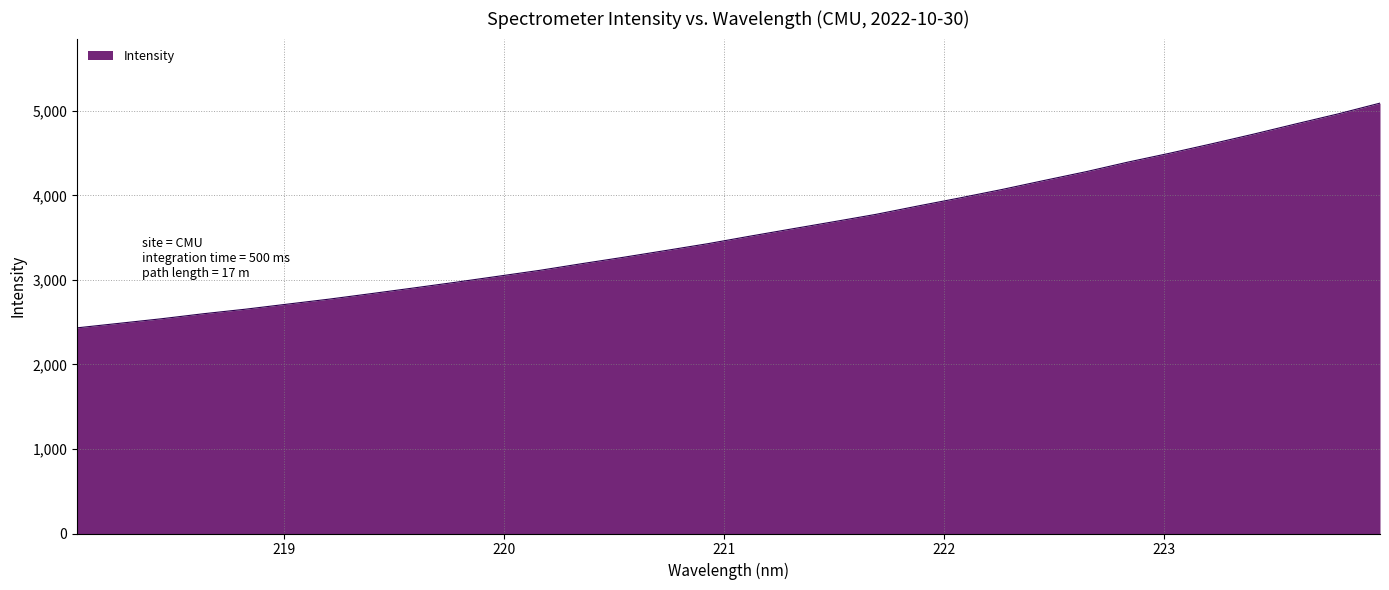

What is the difference between the maximum and minimum values?

2658.9